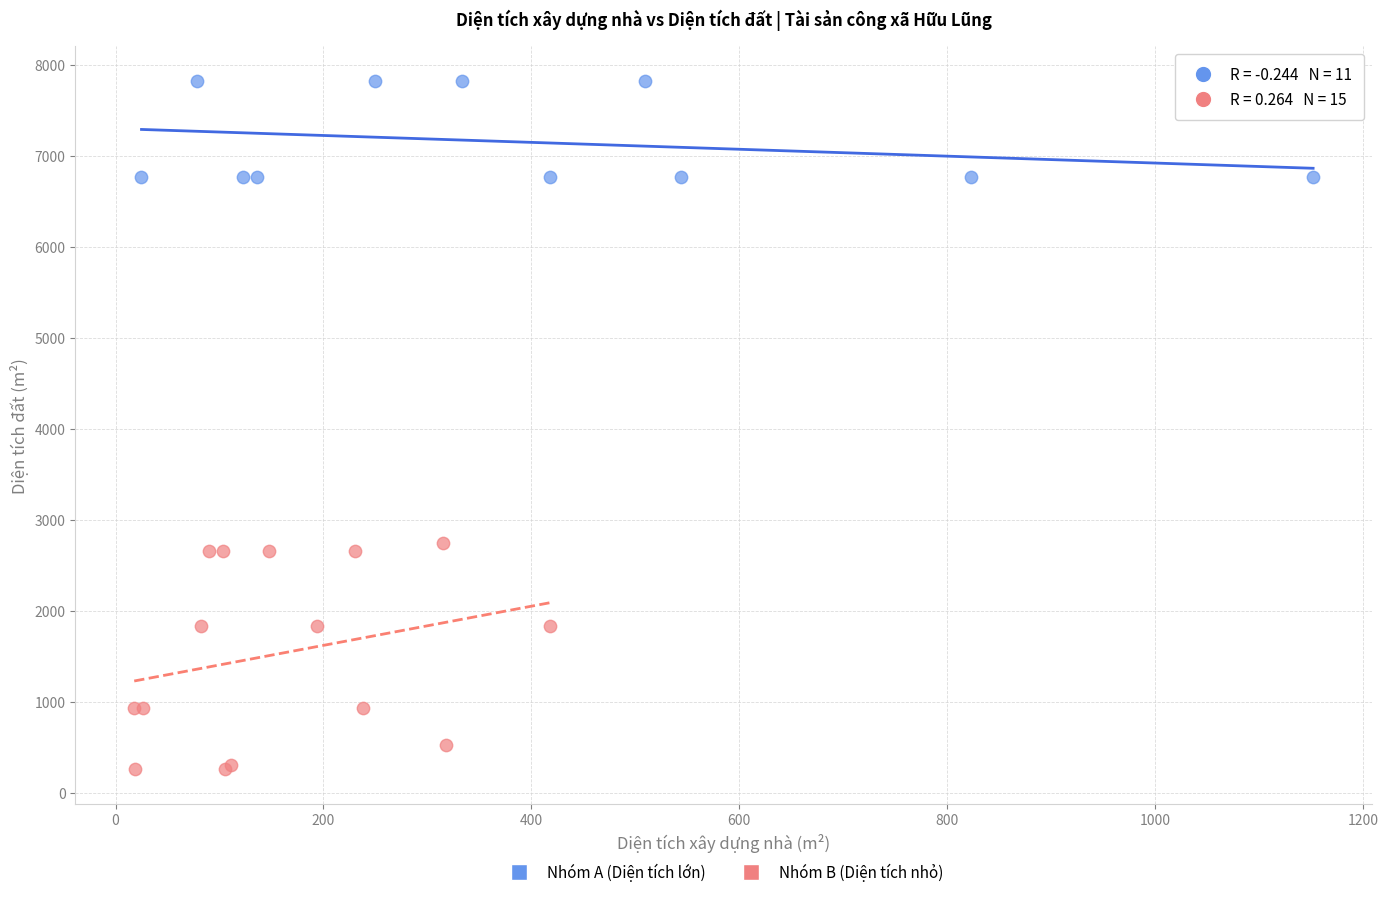

Which series contains the lowest Y value?

Nhóm B (Diện tích nhỏ)